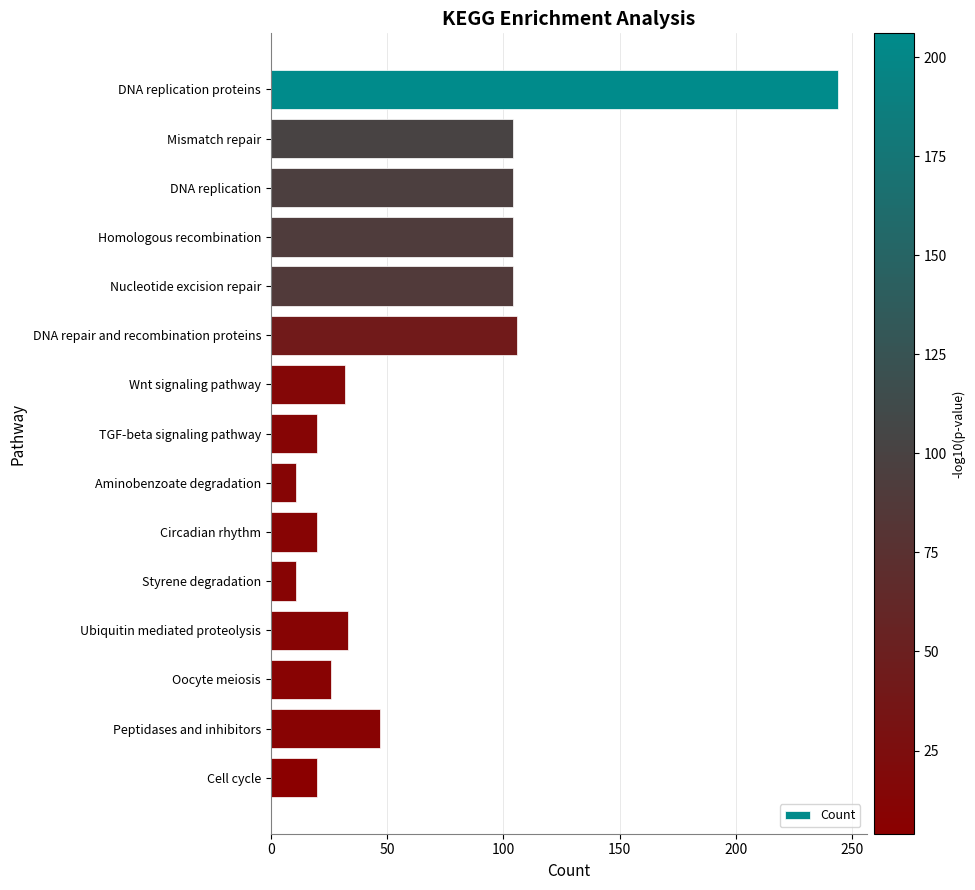

What is the maximum value shown in the chart?

244